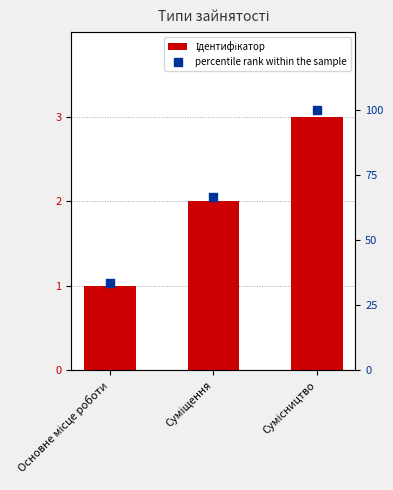

At which category is the sum across all series the highest?

Сумісництво